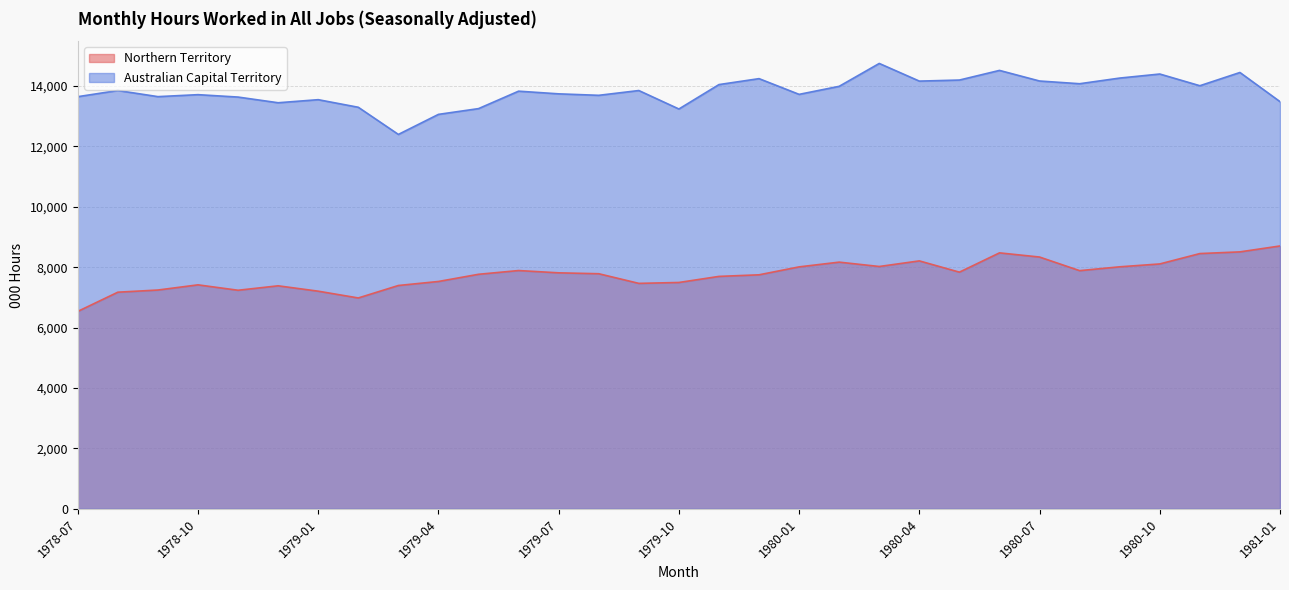

True or false: Australian Capital Territory and Northern Territory intersect in this chart.

False